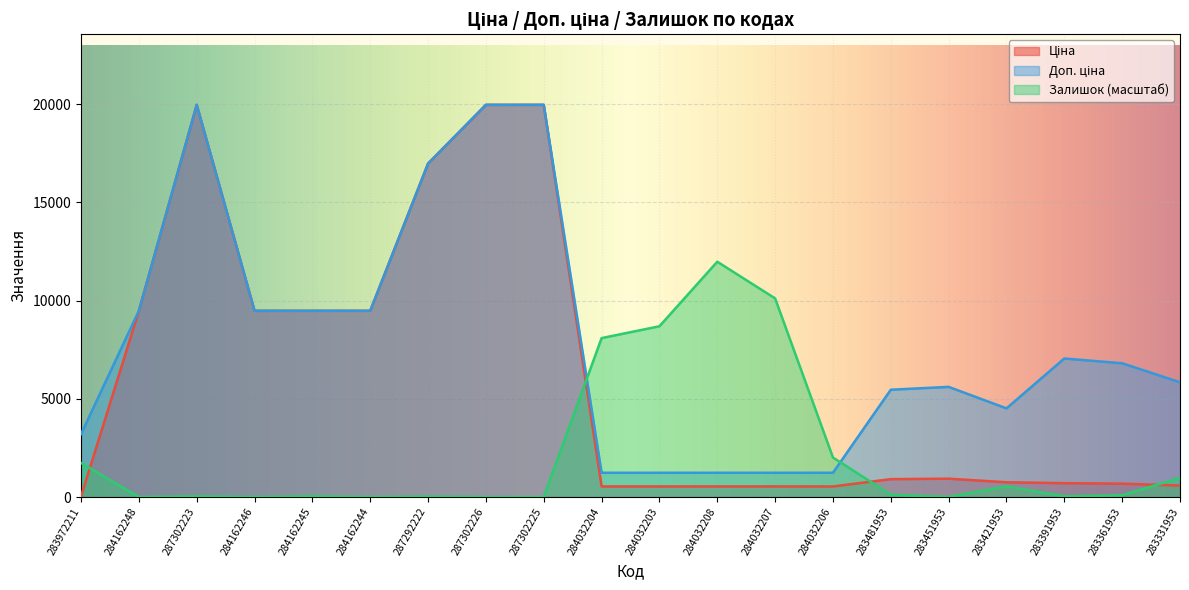

True or false: Доп. ціна has a value of 6809.8 at 283361953.

True